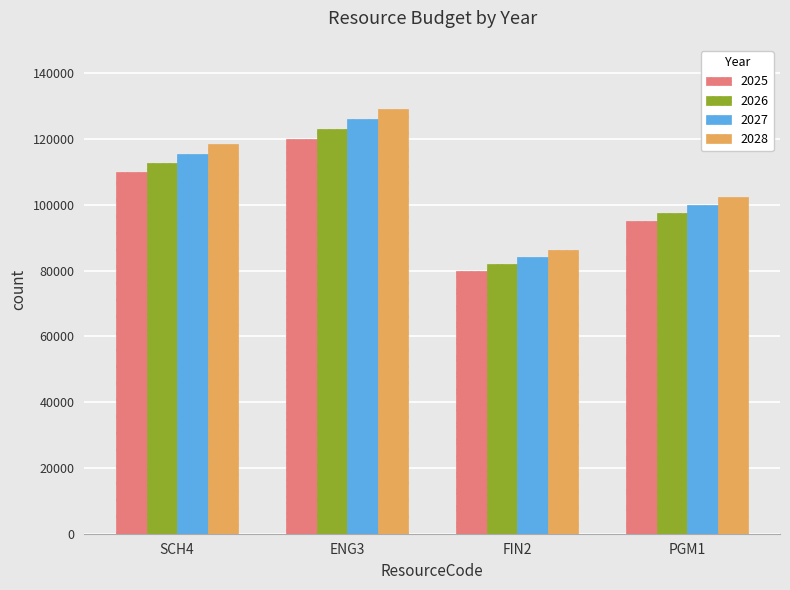

What position from the left is FIN2?

3